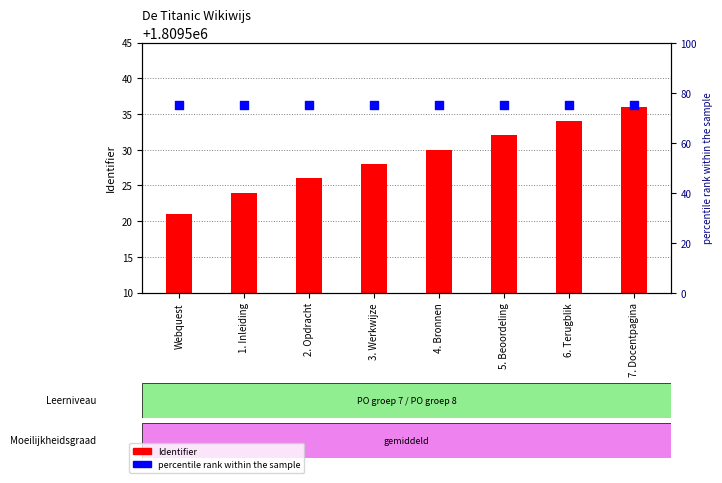

What is the total value across all series at 3. Werkwijze?

1809603